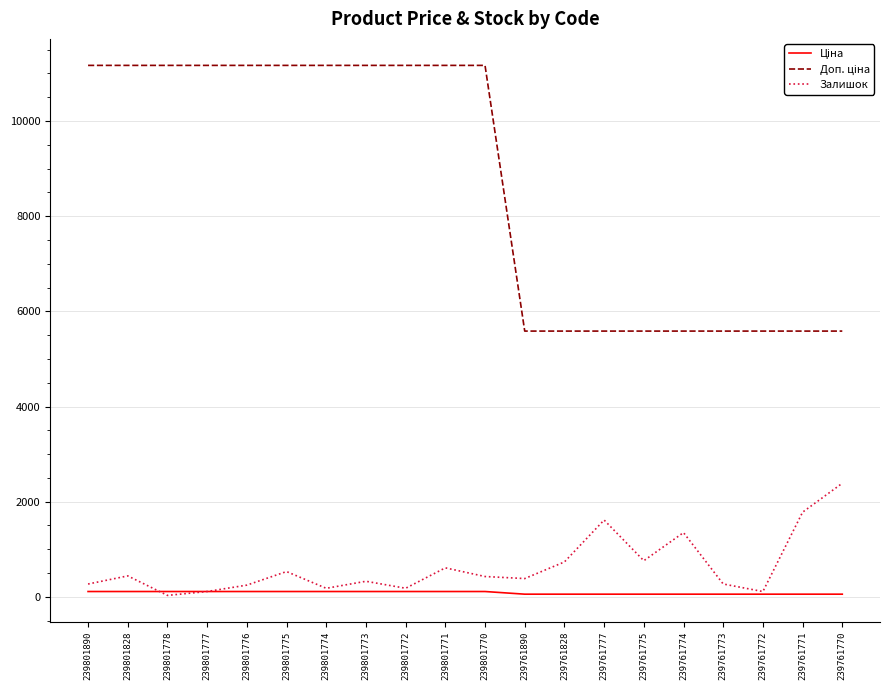

The value of Залишок at 239761777 is 349.2. True or false?

False